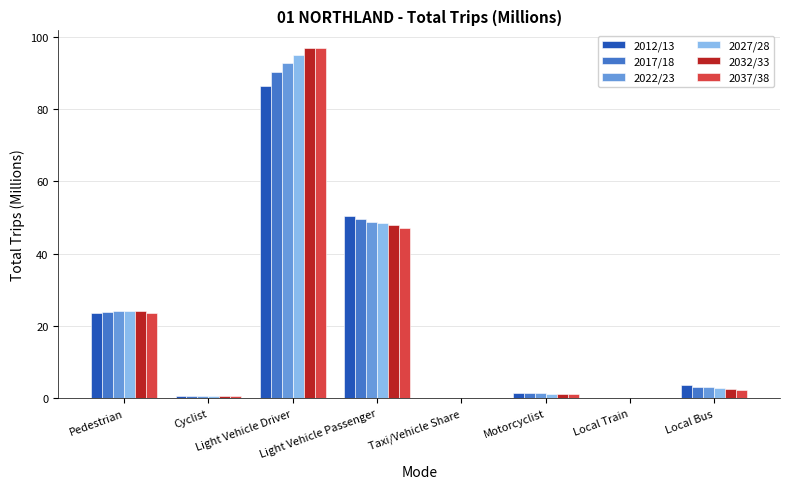

What is the sum of all 2037/38 values?

172.3